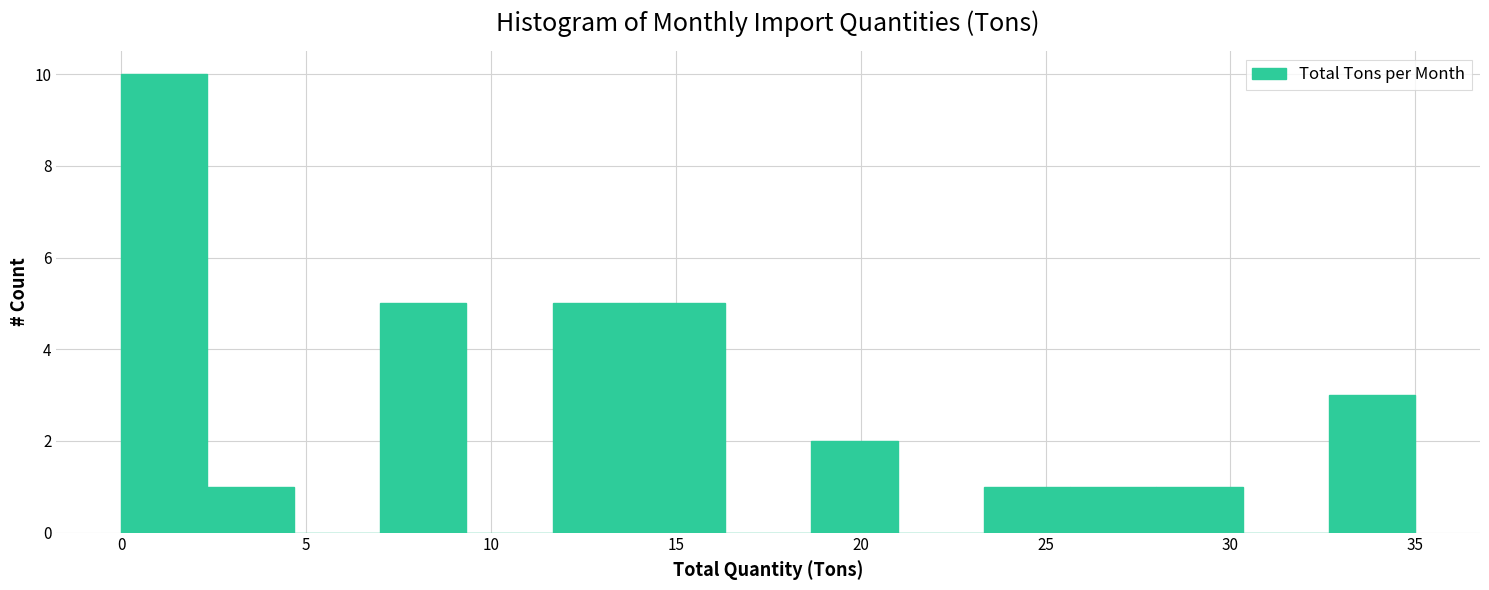

Over which range of the x-axis is the bar tallest?

0.0 to 2.5